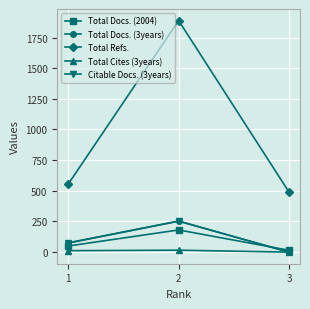

Which series has the widest spread of values?

Total Refs.